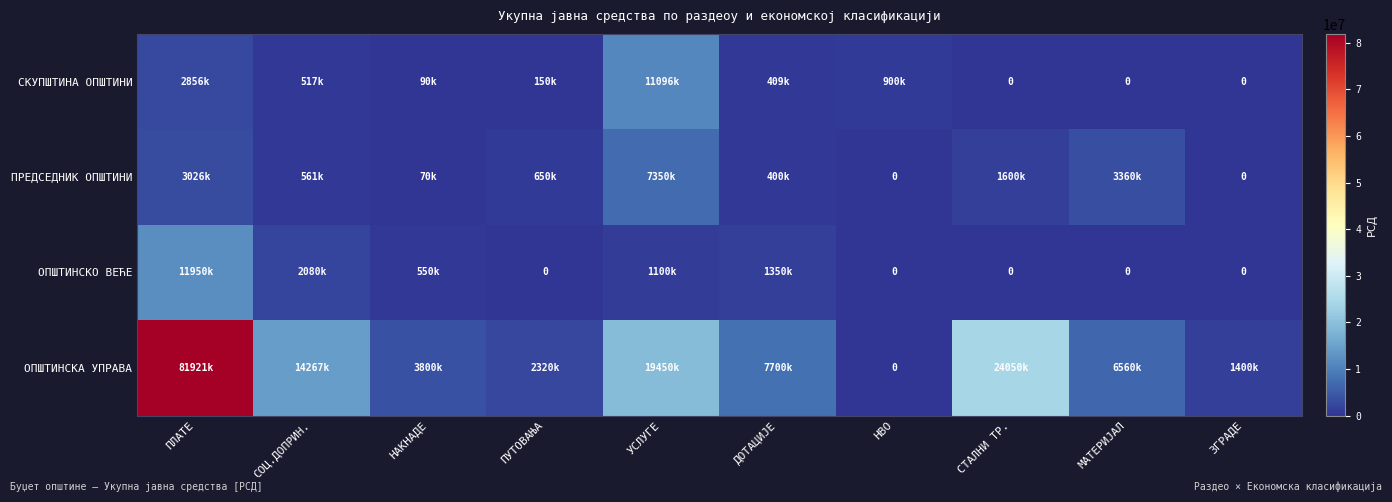

Which label corresponds to the largest value in the chart?

ПЛАТЕ